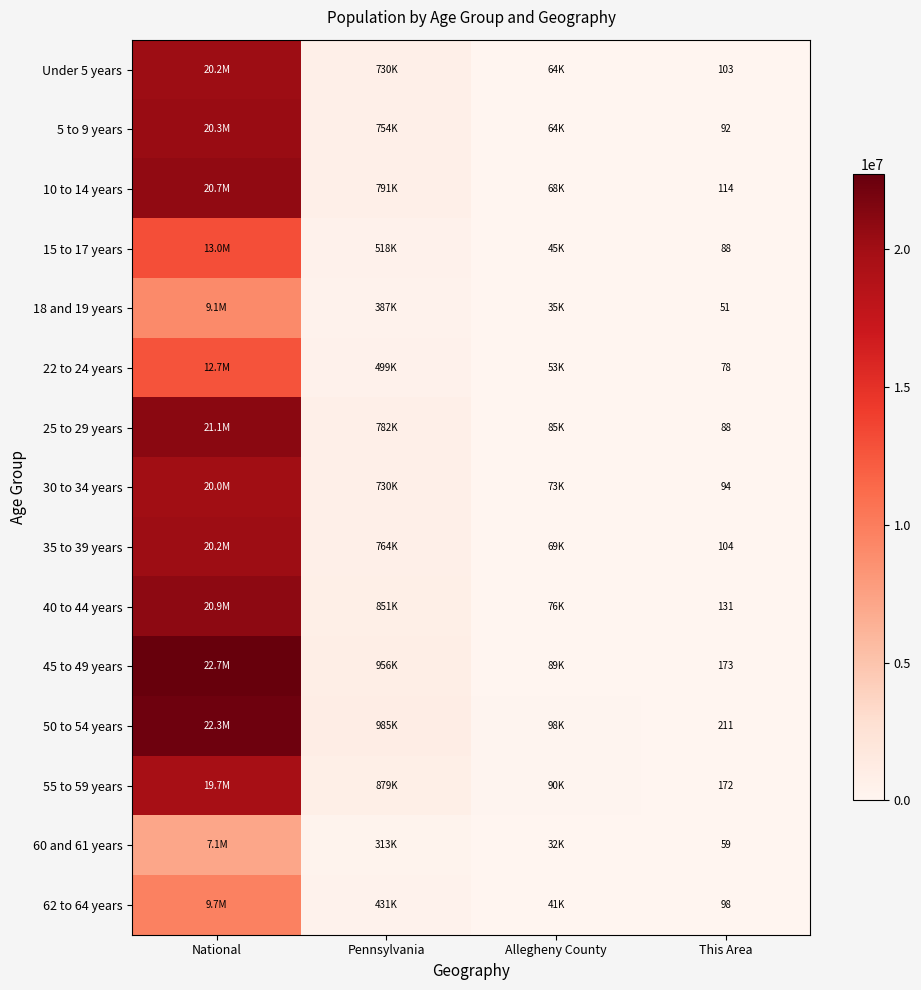

Is the value of 50 to 54 years at This Area greater than the value of 25 to 29 years at This Area?

Yes